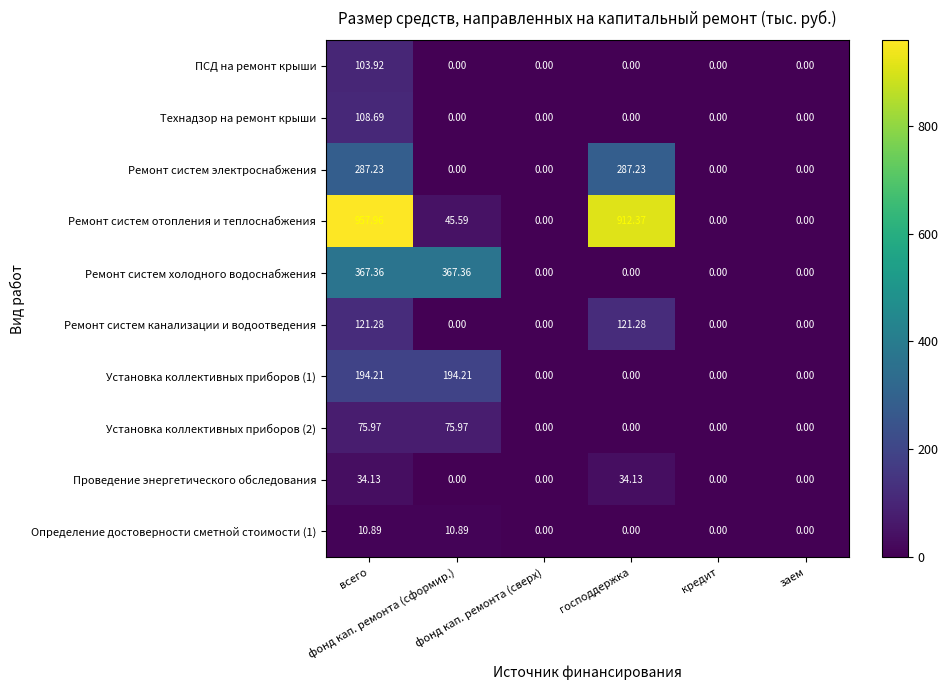

At which category is the sum across all series the highest?

всего